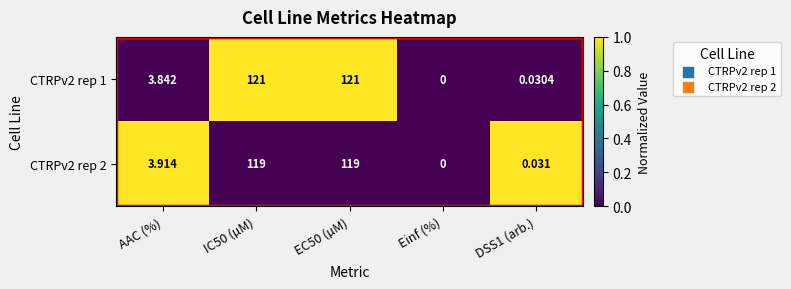

At which label is CTRPv2 rep 2 closest to 59?

AAC (%)